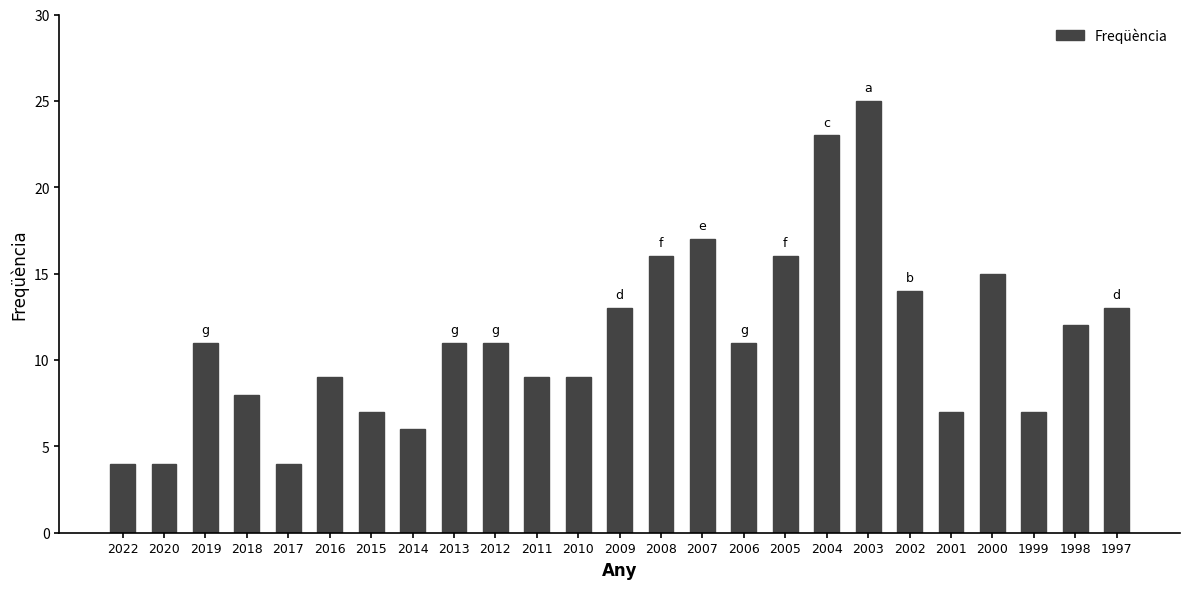

Which label corresponds to the largest value in the chart?

2003